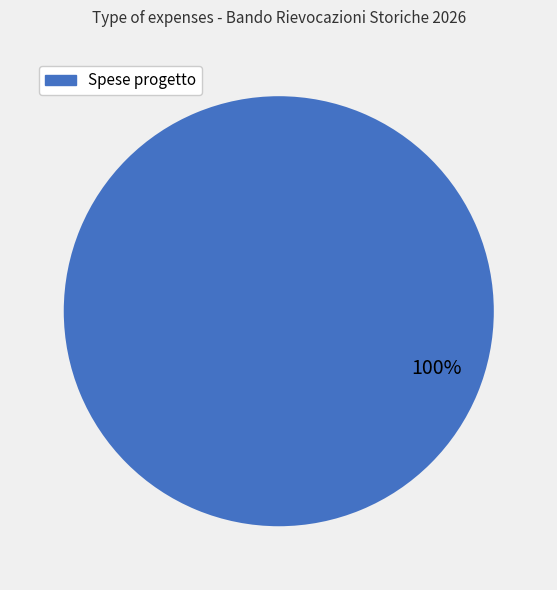

Does any single category account for the majority?

Yes